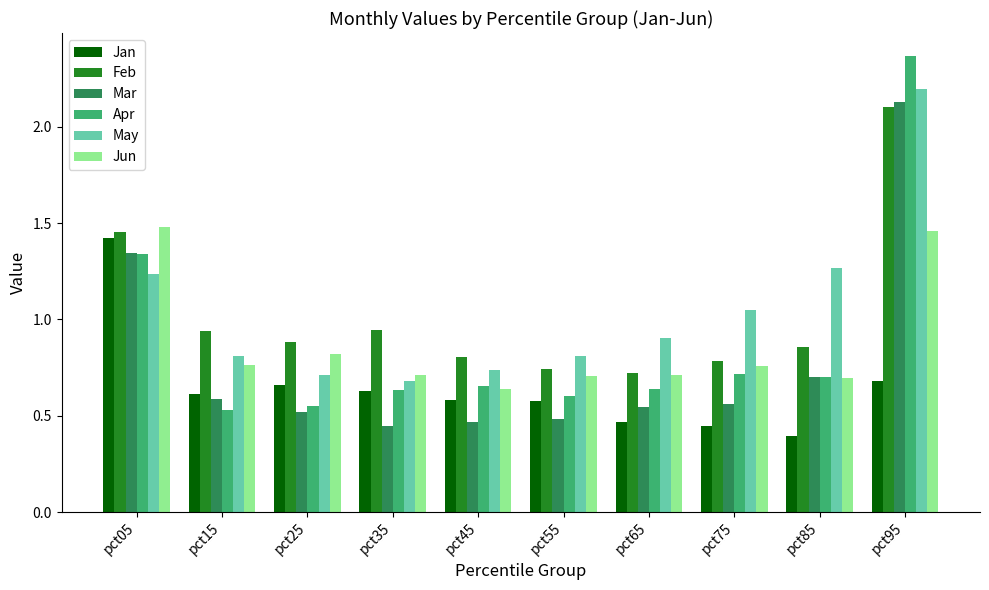

What is the total value across all series at pct25?

4.1